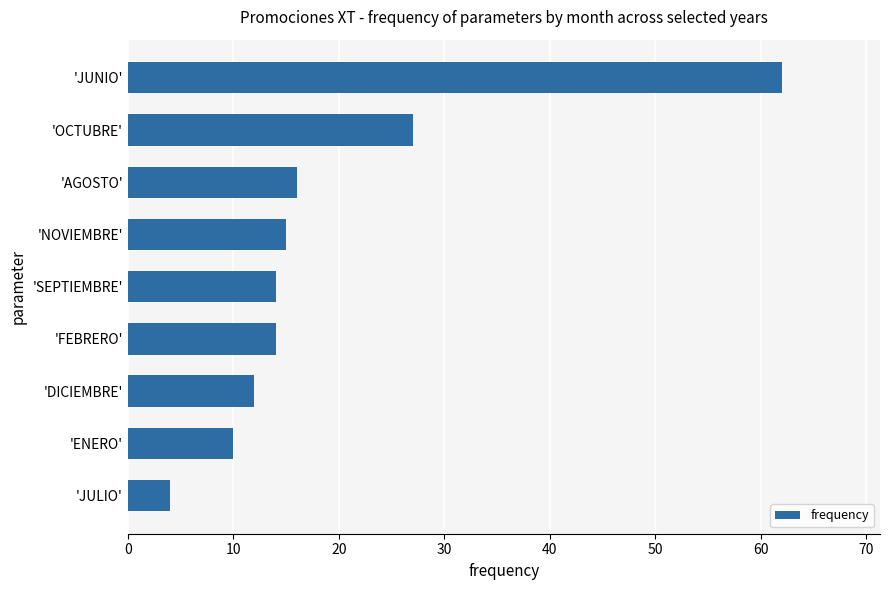

True or false: the data shows 10 at 'ENERO'.

True